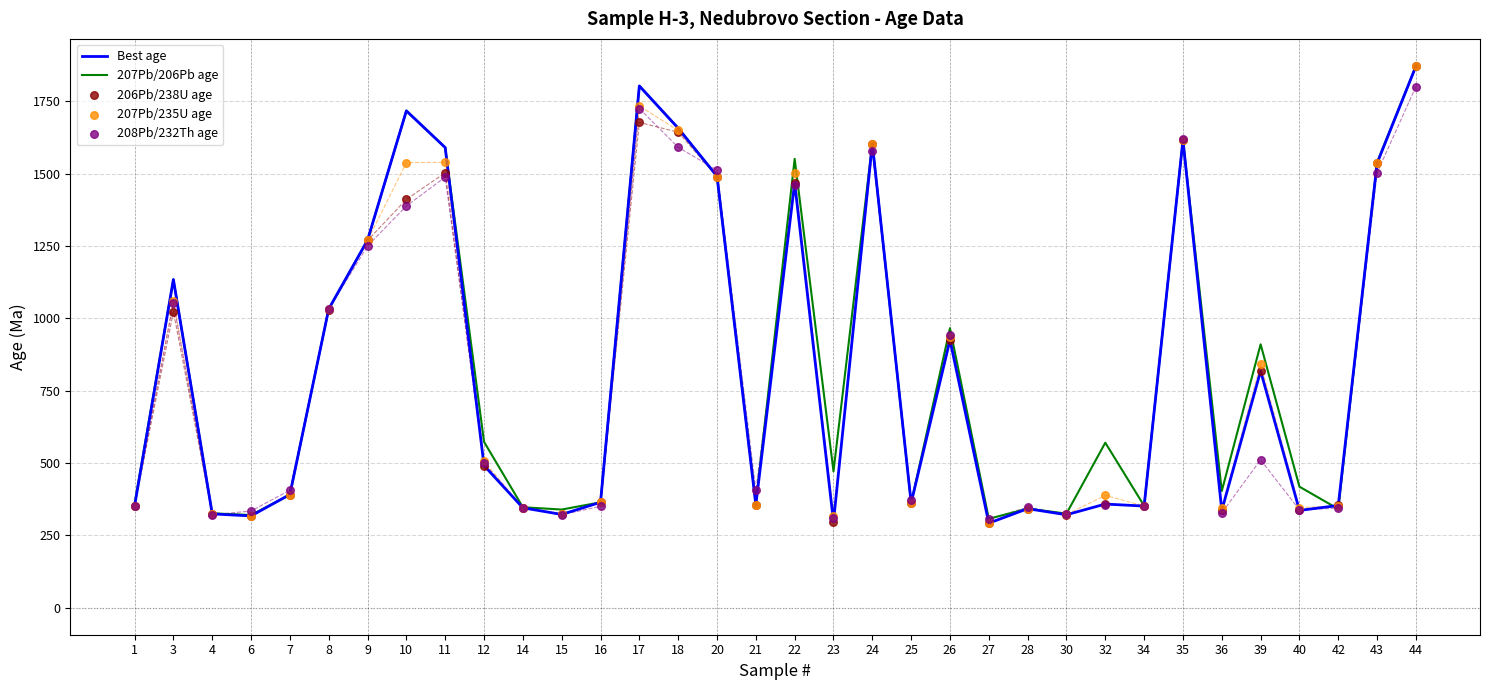

At how many categories does at least one series exceed 1750?

2